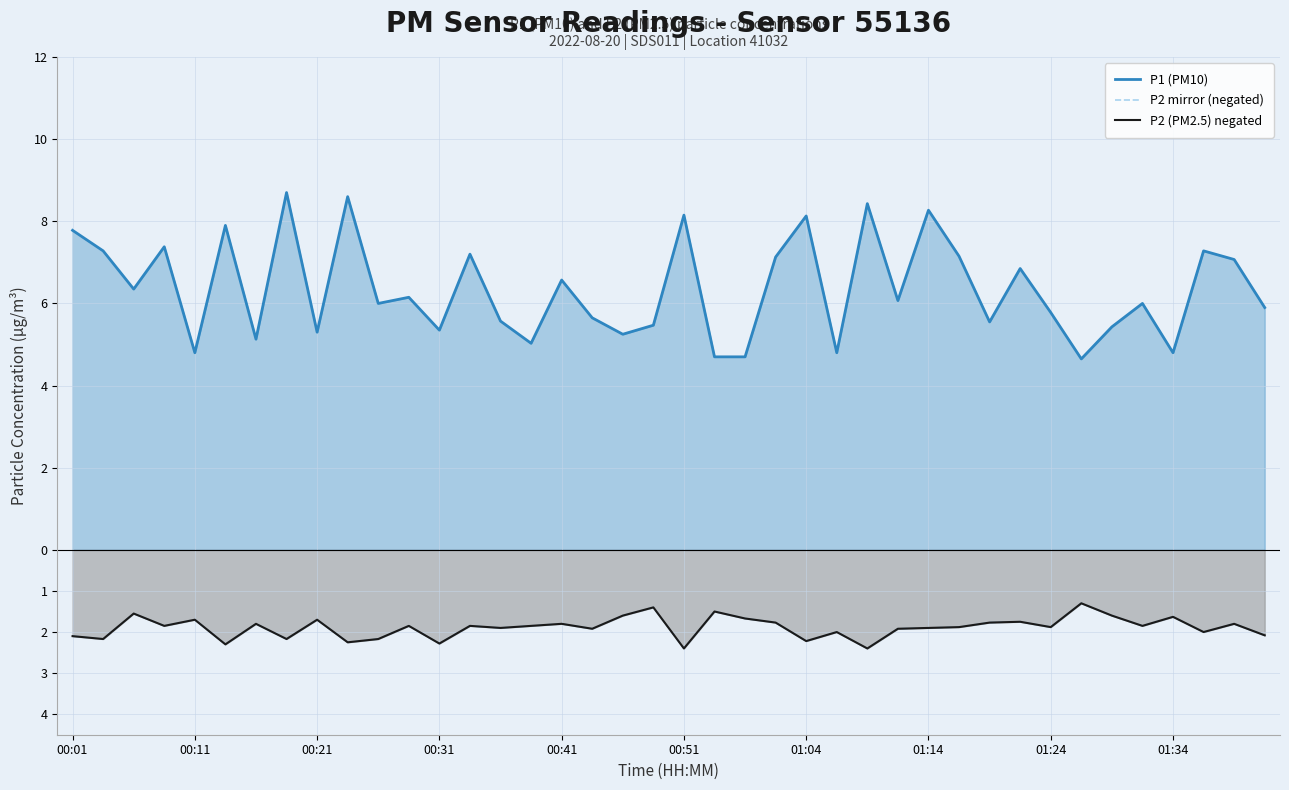

What is the average value of the P1 (PM10) series?

6.4